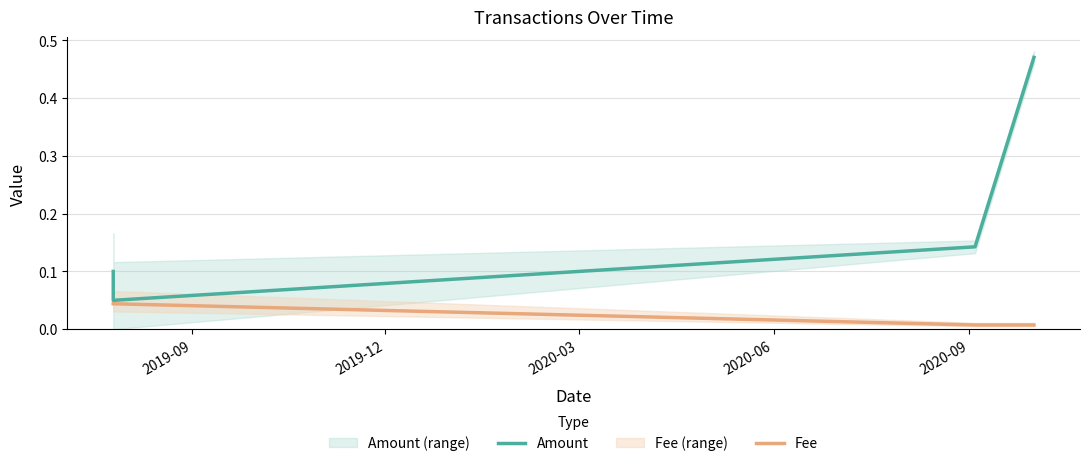

What is the total value across all series at 2019-09?

0.1